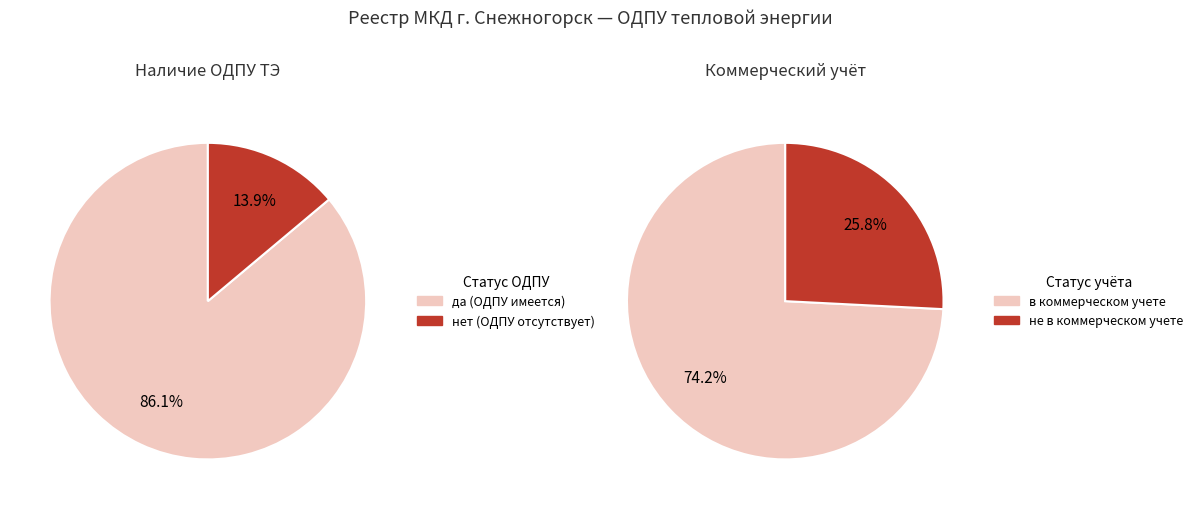

Which category has the smallest portion of the pie?

нет (отсутствует ОДПУ)